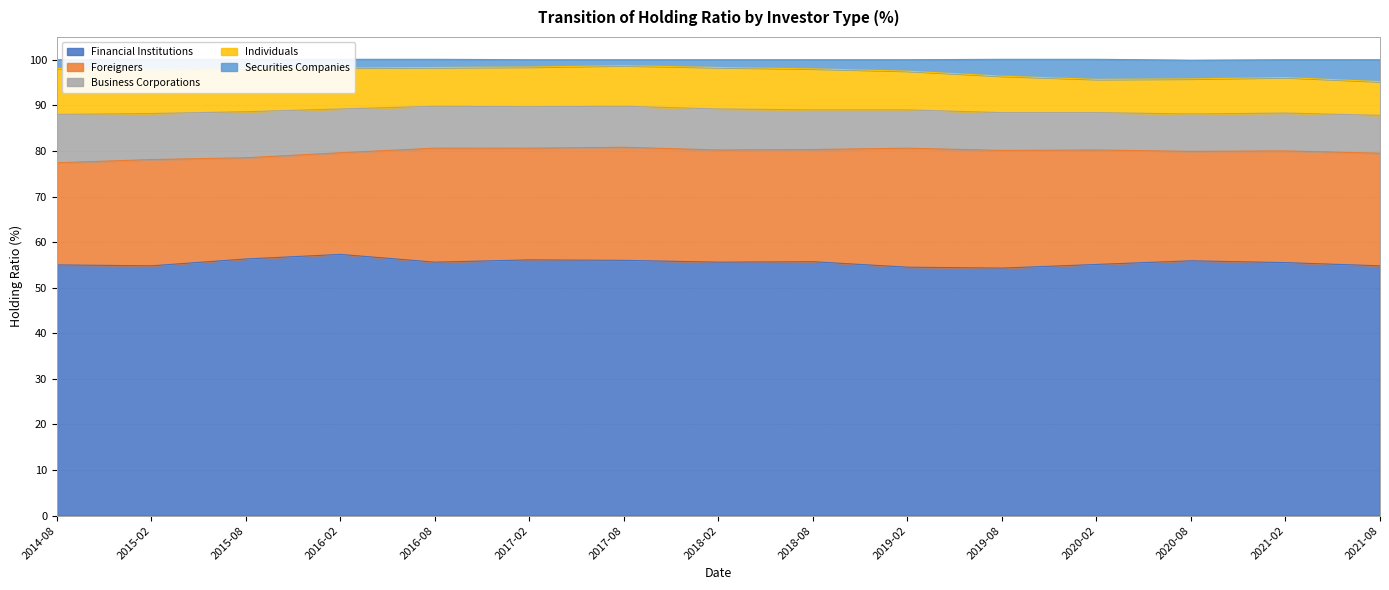

Does the chart display data point markers on the line(s)?

No